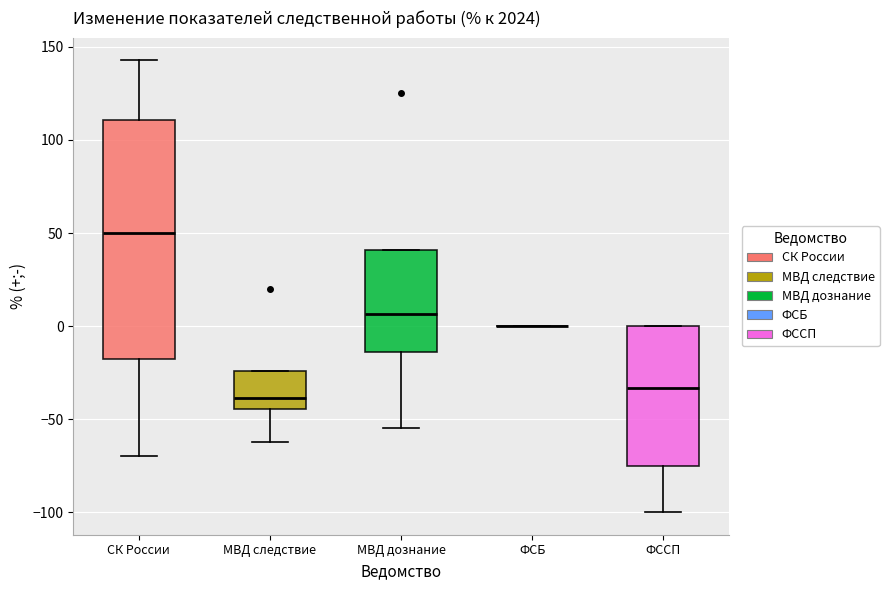

Reading left to right, read every box against the y-axis: the position of its median line, the range the box covers, and the ends of its whiskers. The values are not printed on the chart, so give them approximately, as read against the axis.

СК России: median 50, box -15 to 110, whiskers -70 to 145
МВД следствие: median -40, box -45 to -25, whiskers -60 to -25
МВД дознание: median 5, box -15 to 40, whiskers -55 to 40
ФСБ: box collapsed to a line at 0, whiskers 0 to 0
ФССП: median -35, box -75 to 0, whiskers -100 to 0